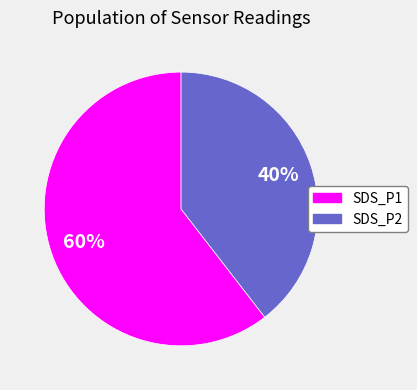

How many slices are in this pie chart?

2